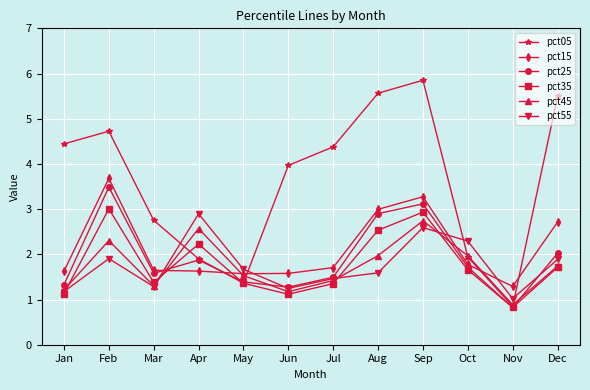

After their last crossing, which series has the higher values: pct15 or pct05?

pct05